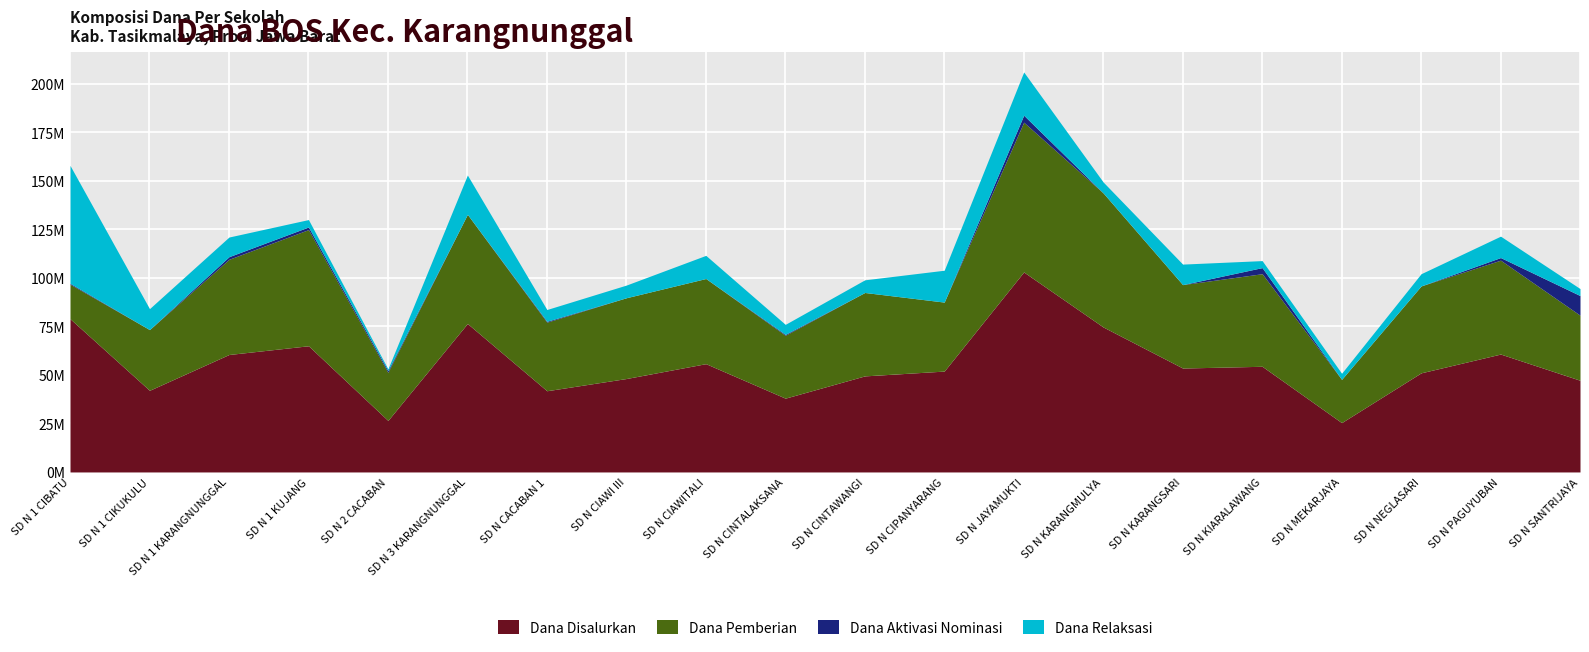

What is the label of the 19th point from the left?

SD N PAGUYUBAN